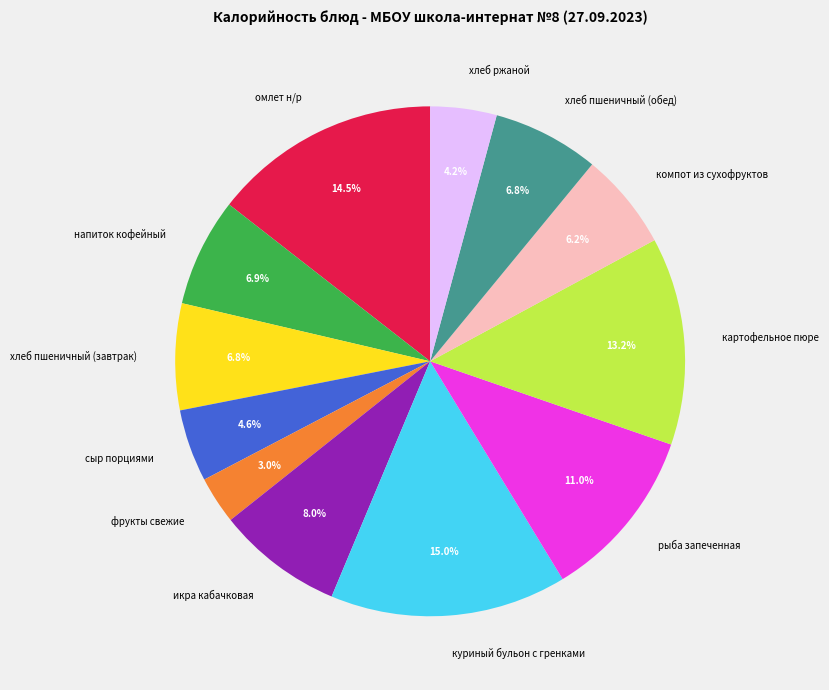

True or false: напиток кофейный accounts for 1% of the total.

False